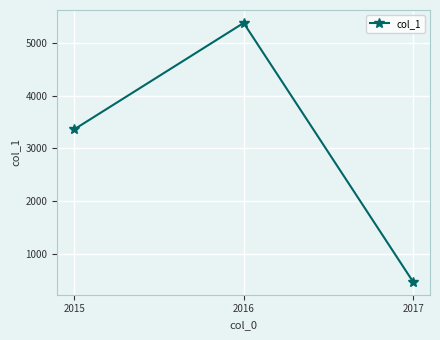

Which category has the lowest value across all series?

2017